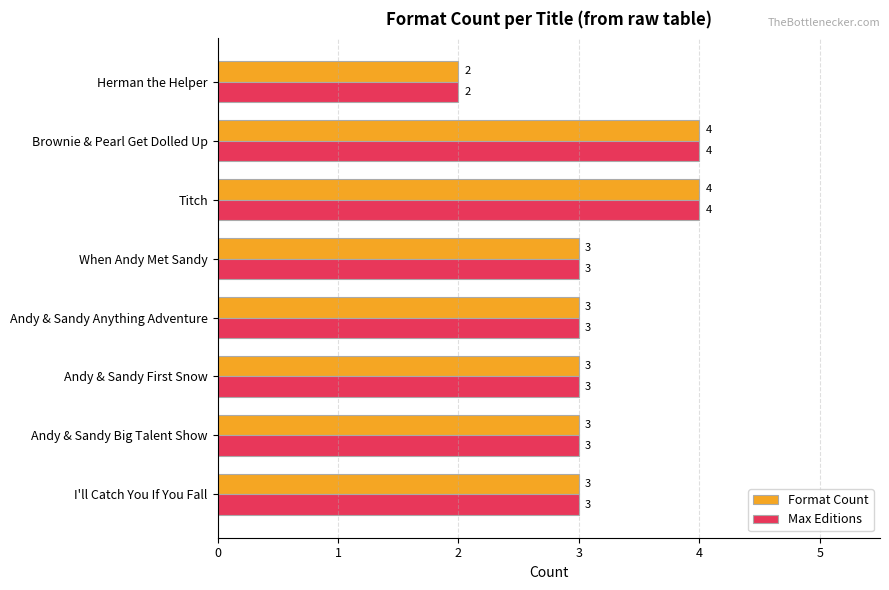

Is it true that Format Count equals 4 at Andy & Sandy First Snow?

False